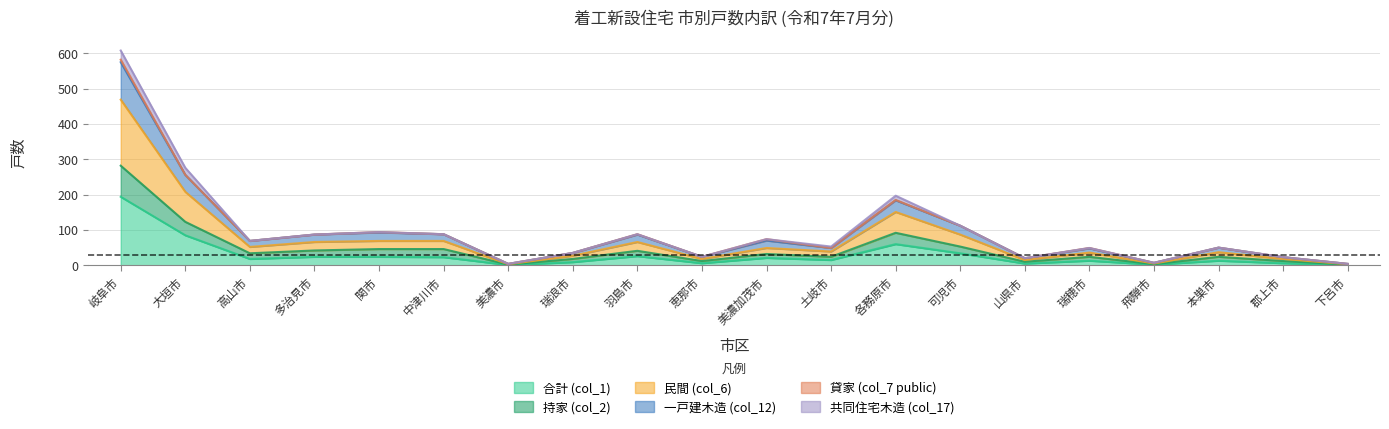

Is it true that 民間 (col_6) equals 49 at 美濃加茂市?

True